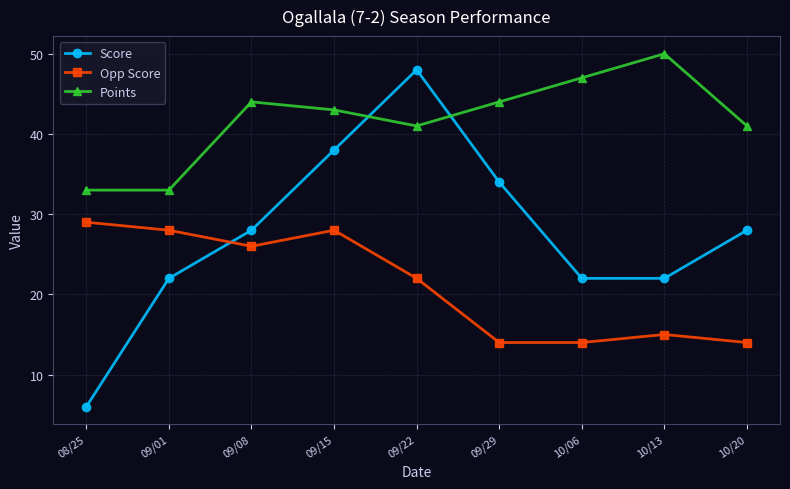

Which series has the largest range (max minus min)?

Score